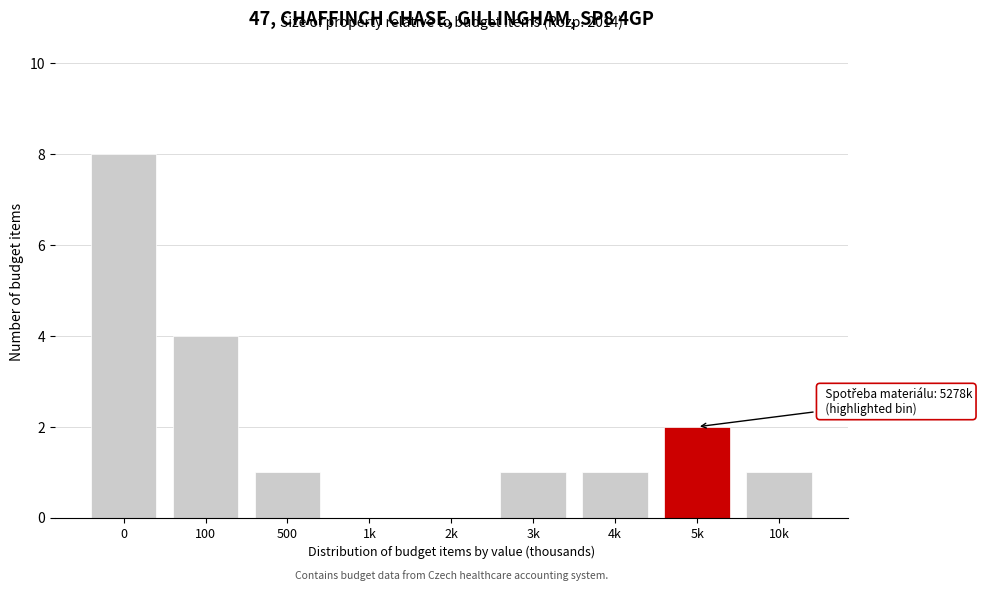

Reading left to right, transcribe all the data shown in this chart.

0=8	100=4	500=1	1k=0	2k=0	3k=1	4k=1	5k=2	10k=1